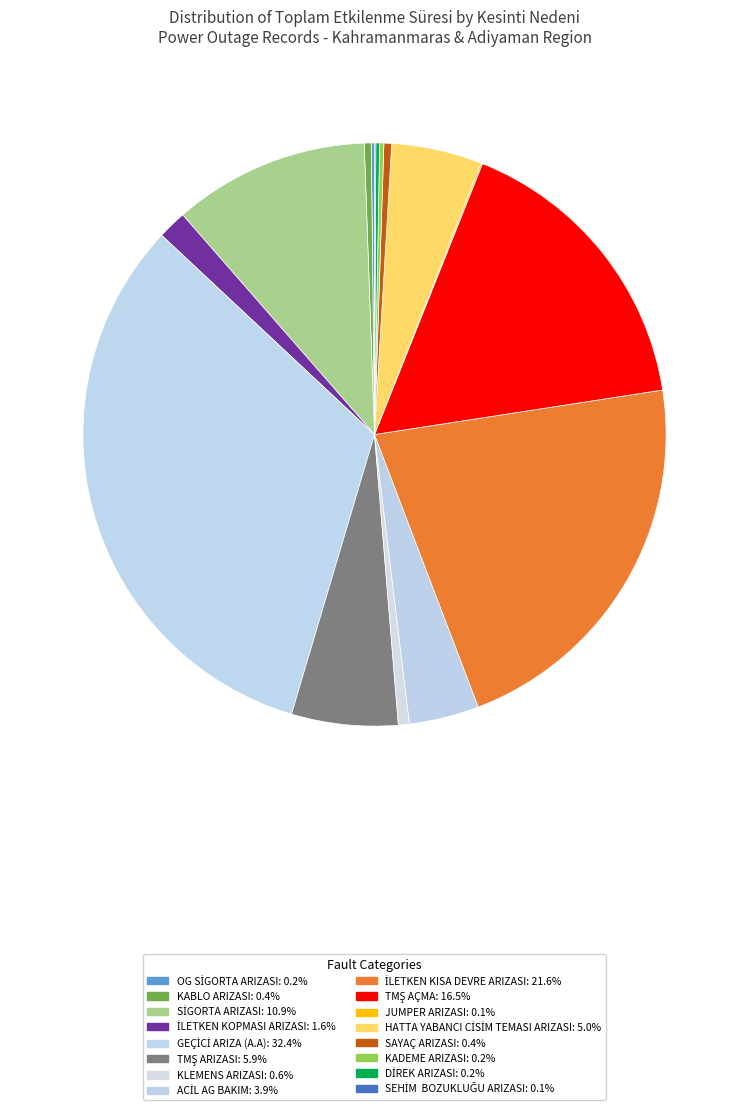

To the nearest percent, what is the difference between the largest and smallest slice percentages?

32%